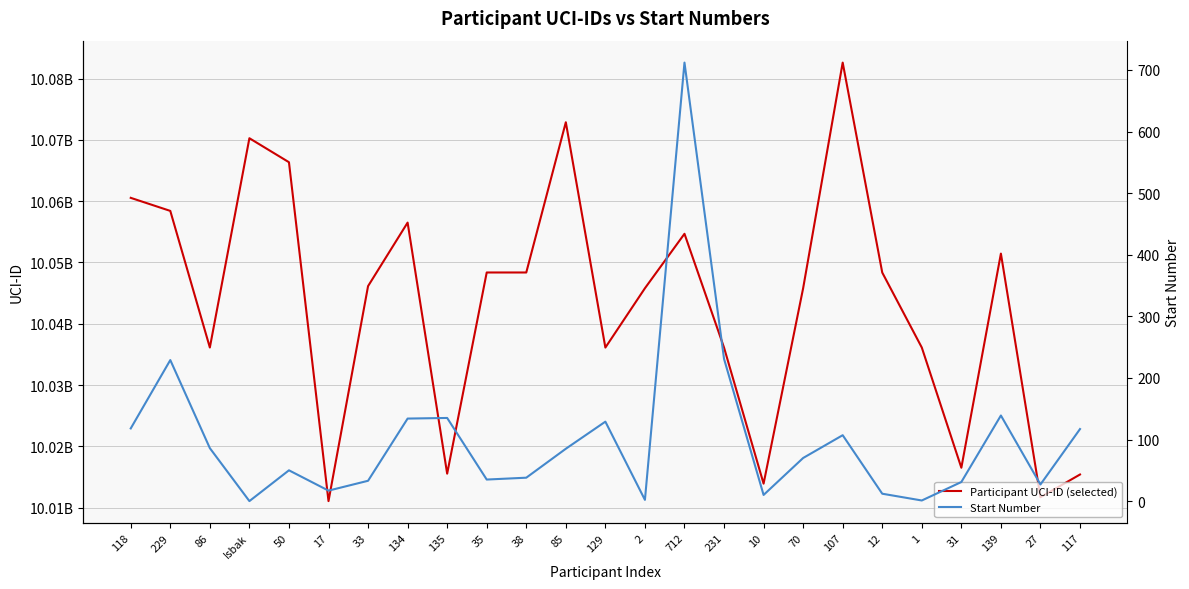

What is the label of the 13th point from the left?

129